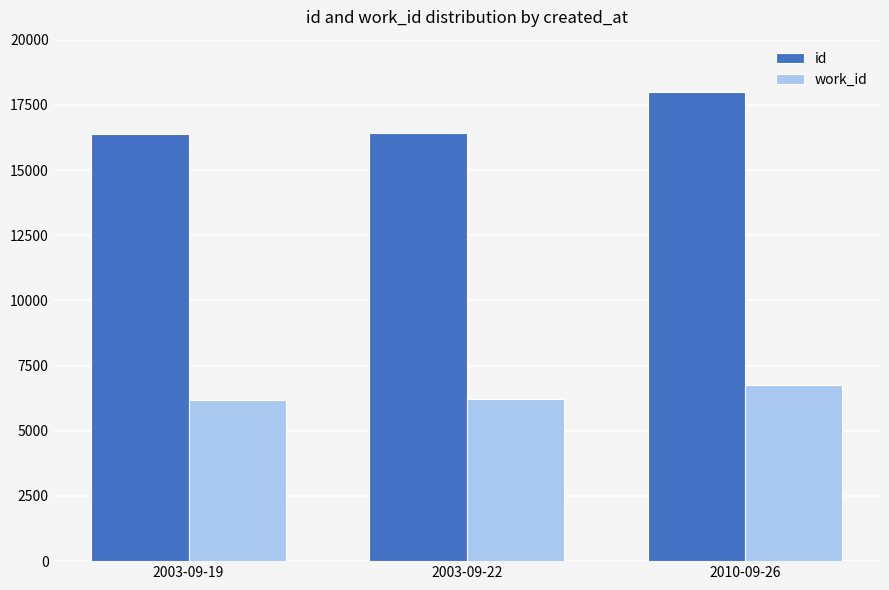

What position from the right is 2003-09-22?

2